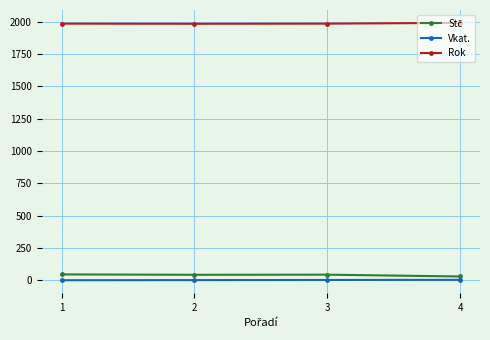

What is the sum of all Rok values?

7941